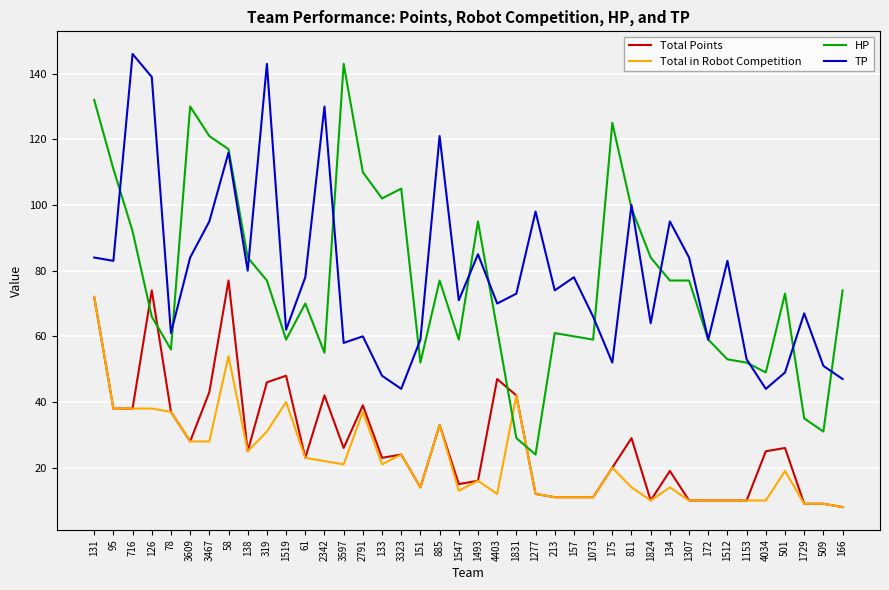

What value does the Total in Robot Competition series have at 126?

38